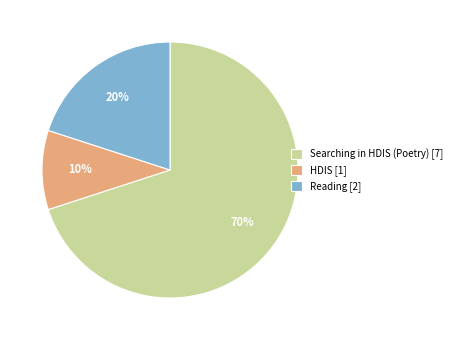

Does any single category account for the majority?

Yes